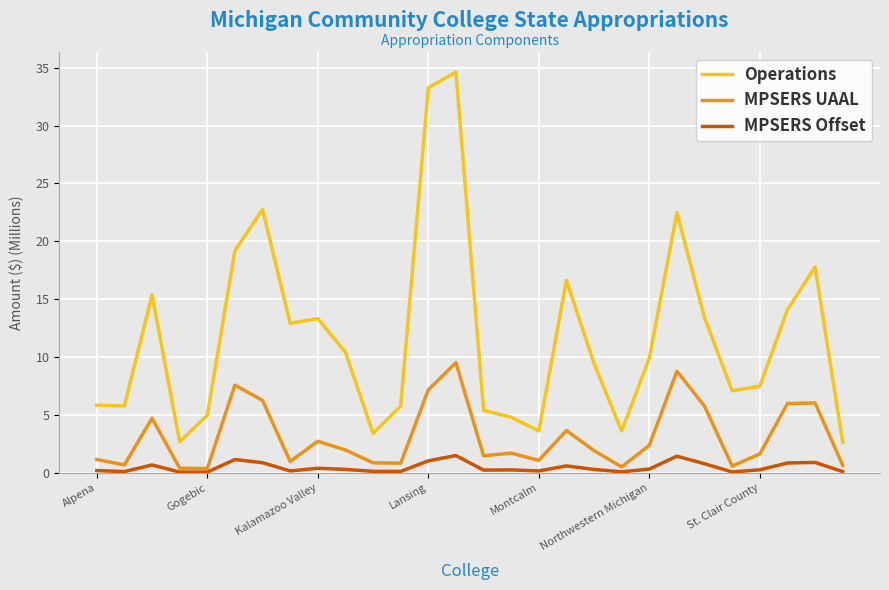

List the series in order of their peak value, highest first.

Operations, MPSERS UAAL, MPSERS Offset